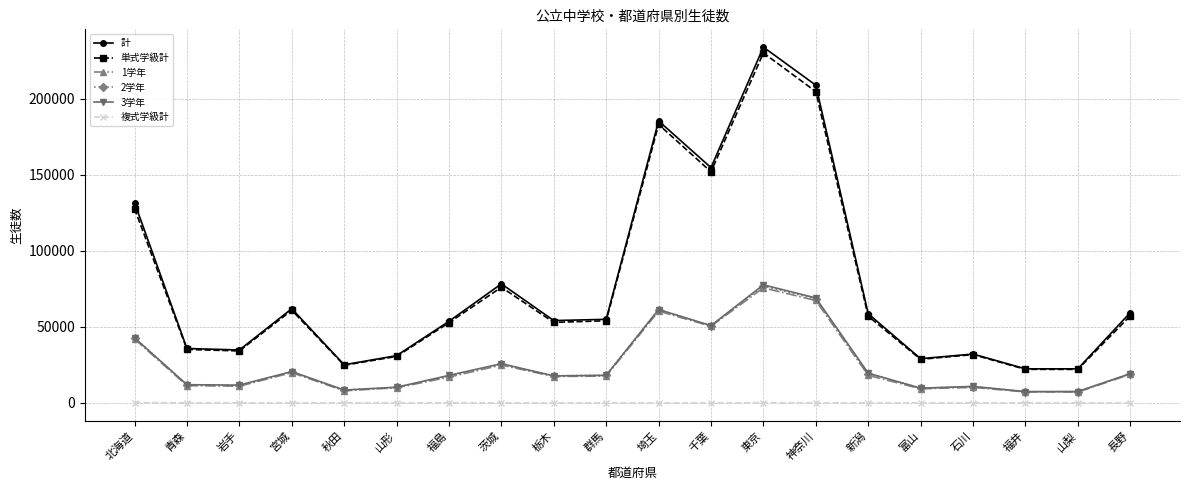

What is the difference between the highest and lowest values at 新潟?

58555